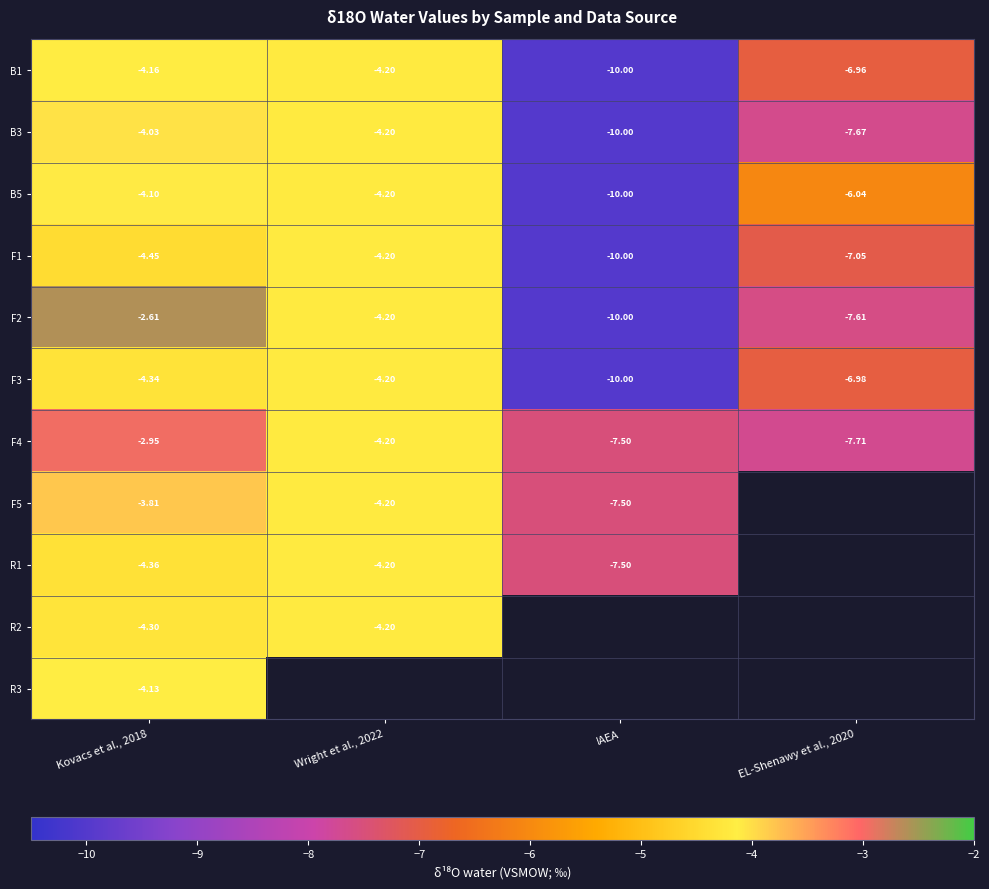

Count the F4 values in the range -7 to -2.

2